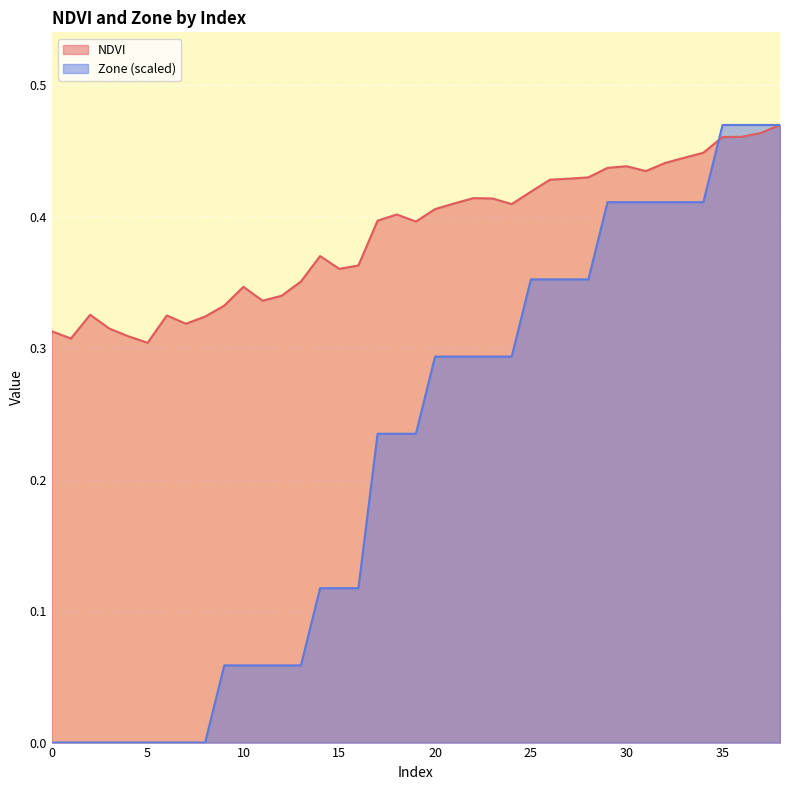

How many data points in Zone are above 0?

30